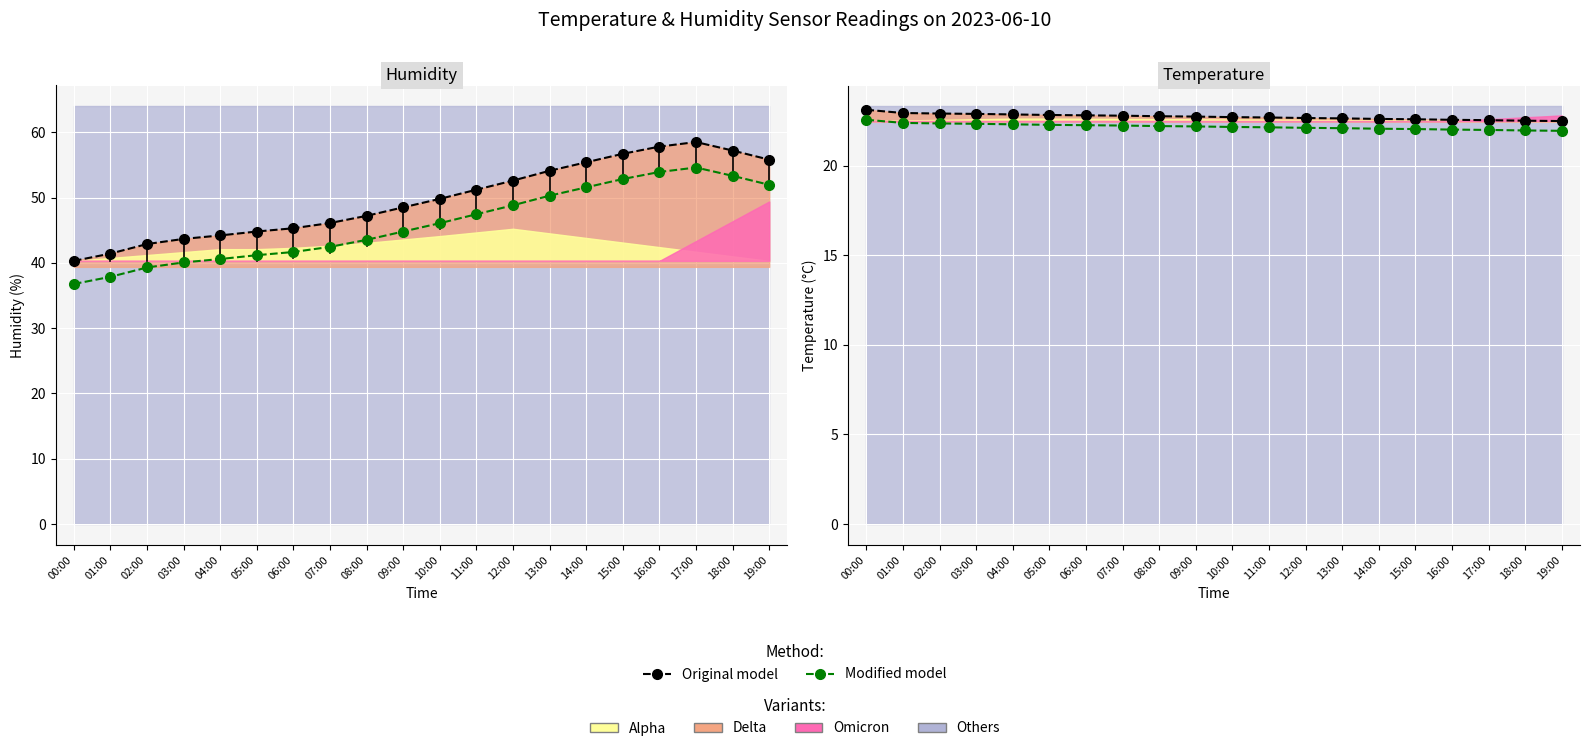

What is the total value across all series at 14:00?

44.7